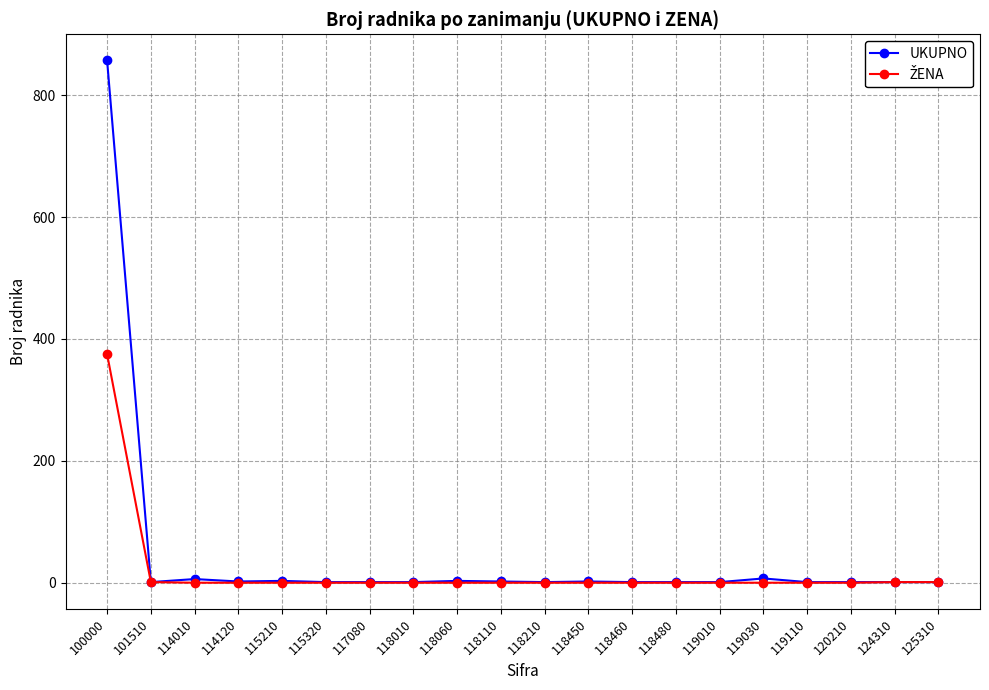

Which series has the widest spread of values?

UKUPNO